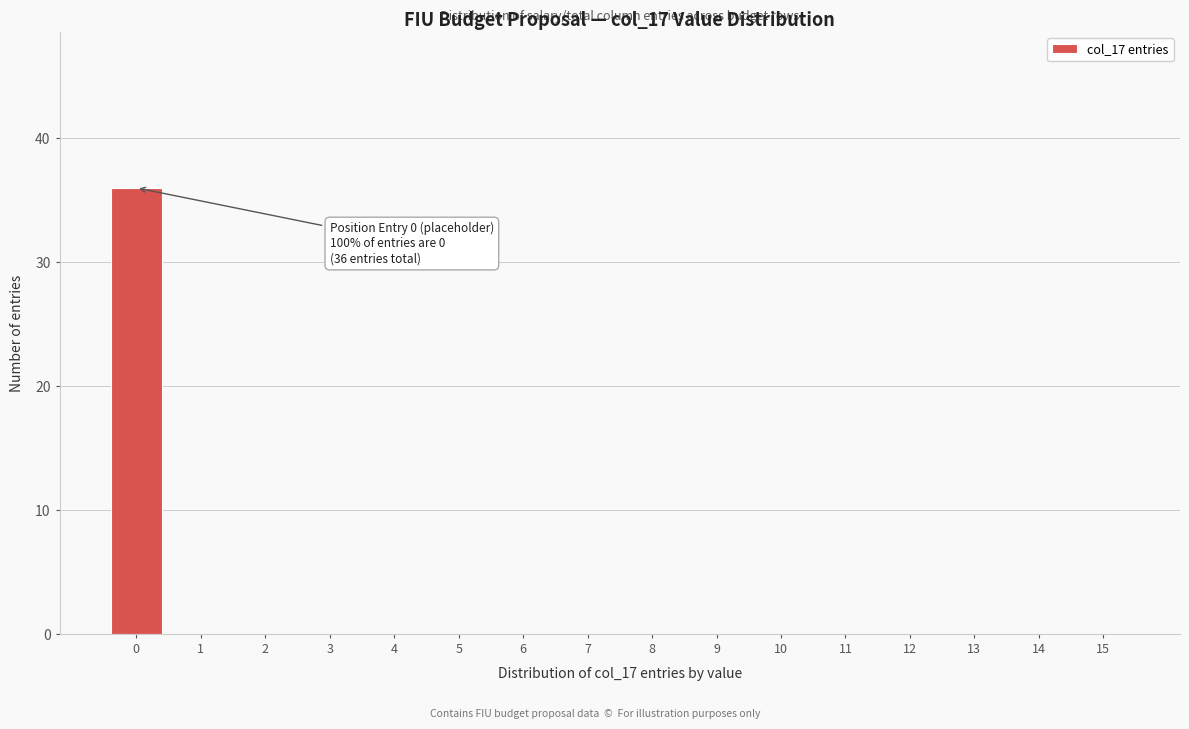

Reading left to right, list all the values displayed in this chart.

0=36	1=0	2=0	3=0	4=0	5=0	6=0	7=0	8=0	9=0	10=0	11=0	12=0	13=0	14=0	15=0